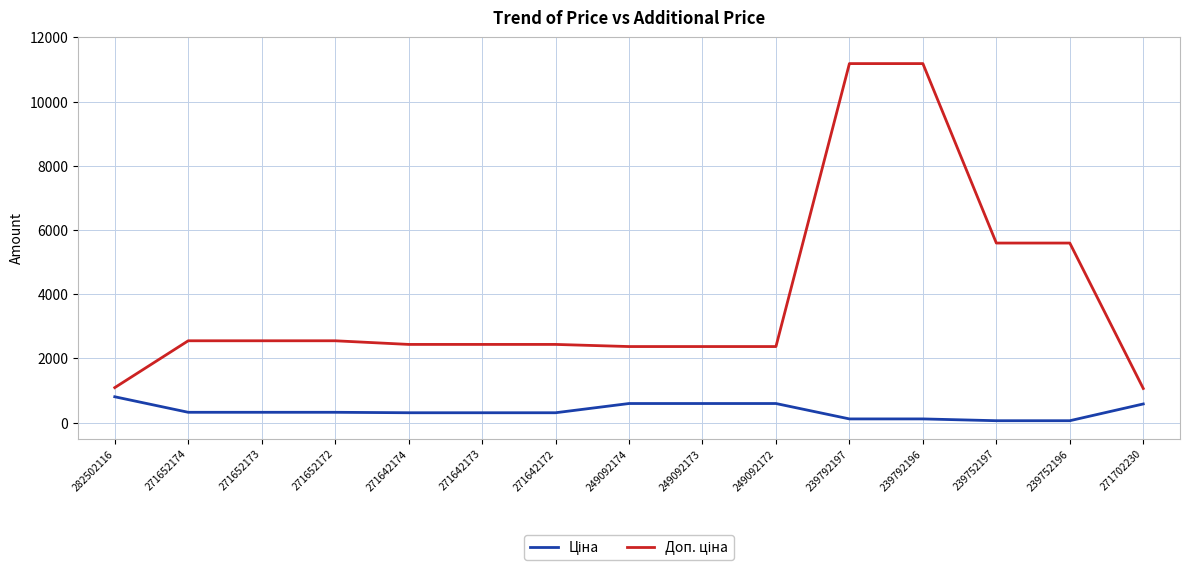

What is the spread (max minus min) of values at 271642174?

2128.7